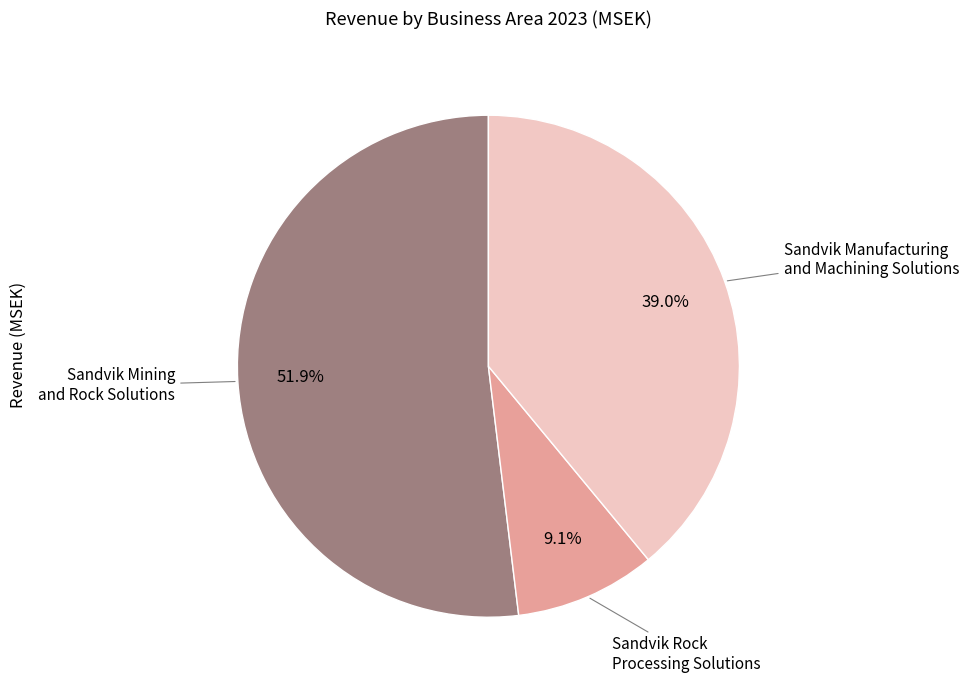

To the nearest percent, what is the difference between the largest and smallest slice percentages?

43%